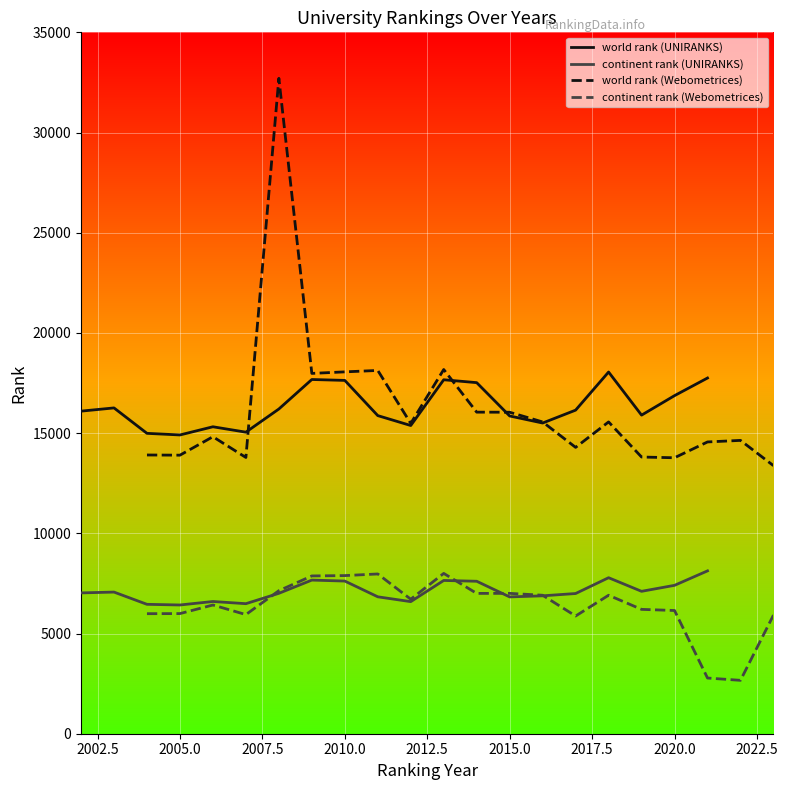

Reading left to right, extract all data points from this chart.

world rank (UNIRANKS): 16097	16258	14989	14909	15317	15048	16204	17676	17631	15874	15380	17663	17519	15856	15504	16147	18049	15898	16871	17750
continent rank (UNIRANKS): 7027	7068	6457	6424	6598	6489	7006	7666	7618	6832	6591	7648	7608	6827	6881	6996	7785	7106	7405	8126
world rank (Webometrices): 13909	13900	14820	13785	32705	17980	18057	18128	15485	18174	16047	16042	15558	14289	15559	13807	13771	14560	14638	13377
continent rank (Webometrices): 5990	5995	6423	5945	7137	7874	7891	7972	6712	8000	7002	7004	6910	5874	6910	6205	6149	2779	2664	5918